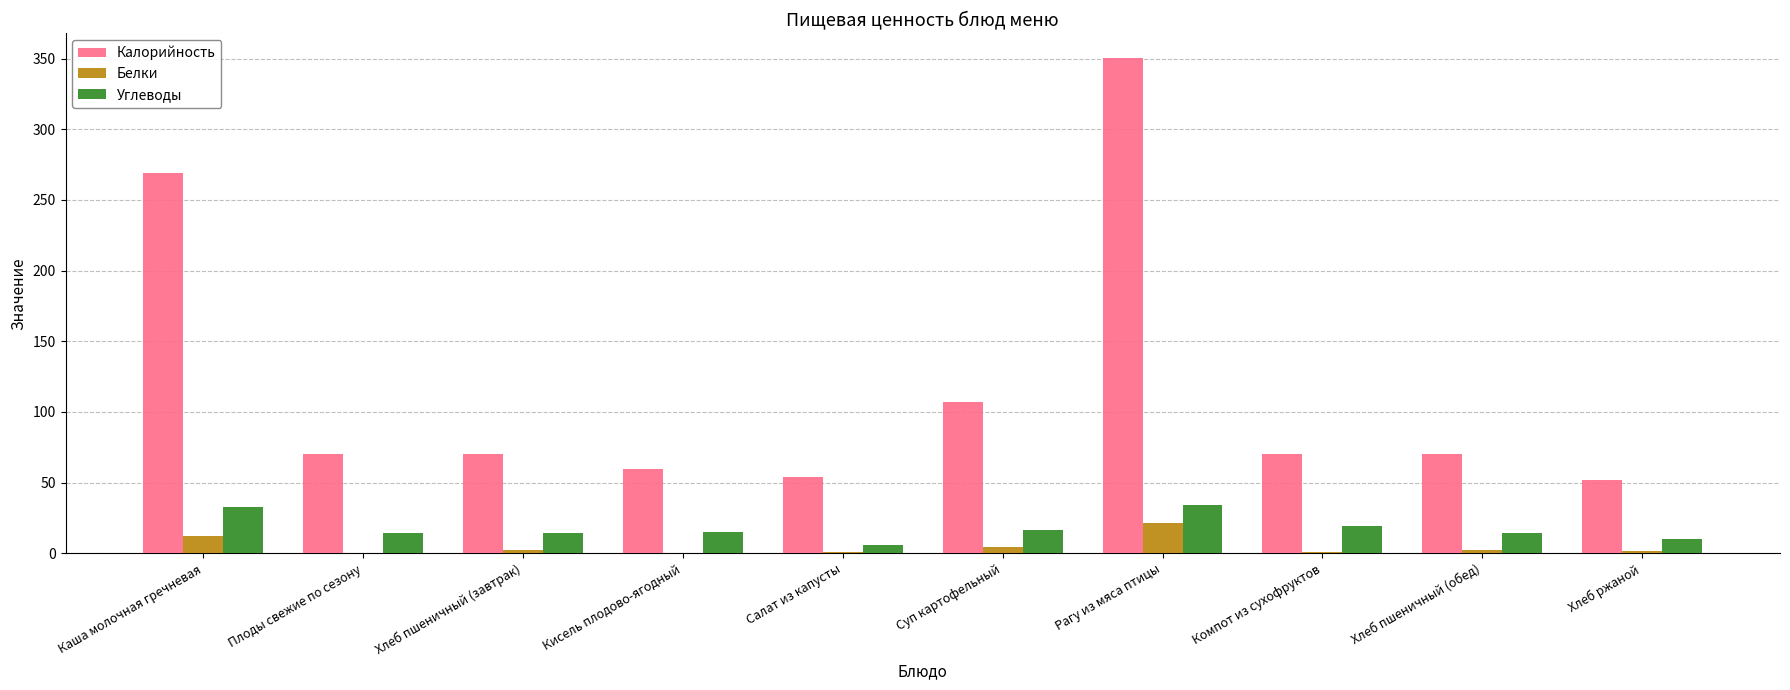

What is the sum of all Калорийность values?

1175.2